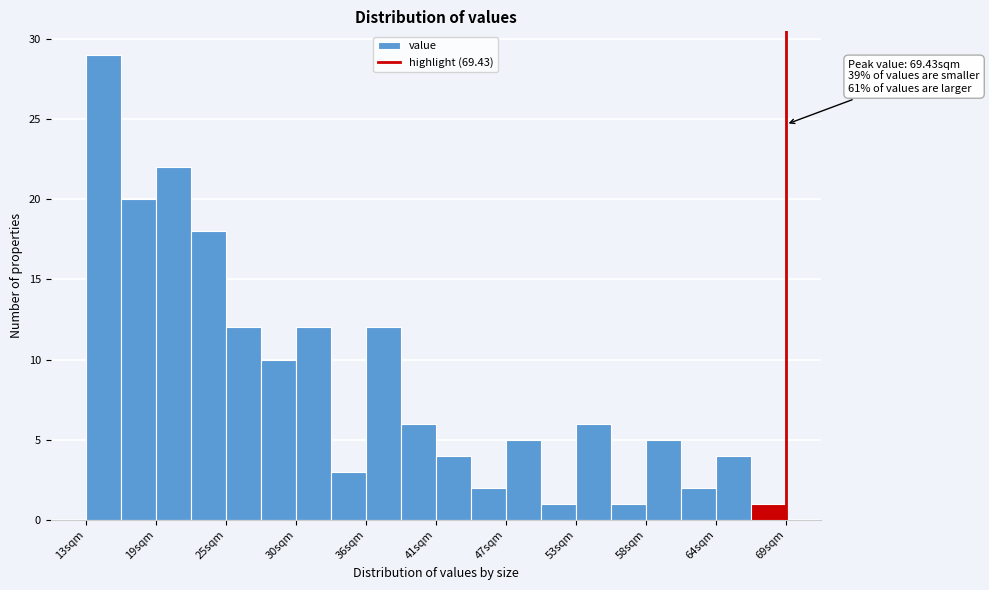

Read against the x-axis, roughly where is the centre of the tallest bar?

15